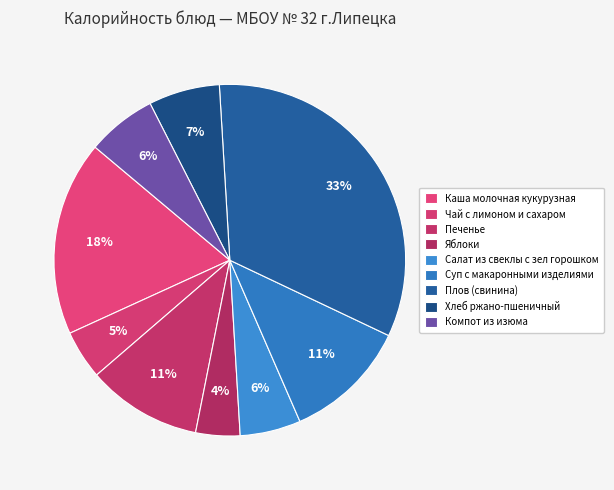

The Яблоки slice represents 12% of the pie. True or false?

False